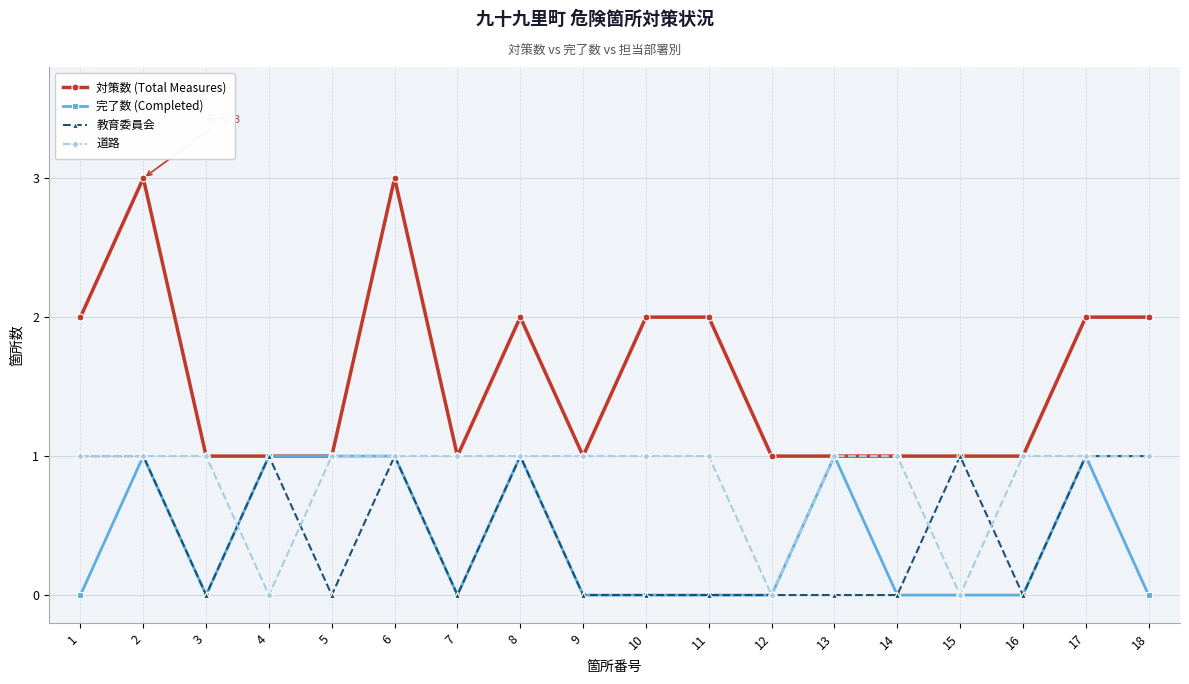

What is the greatest value displayed?

3